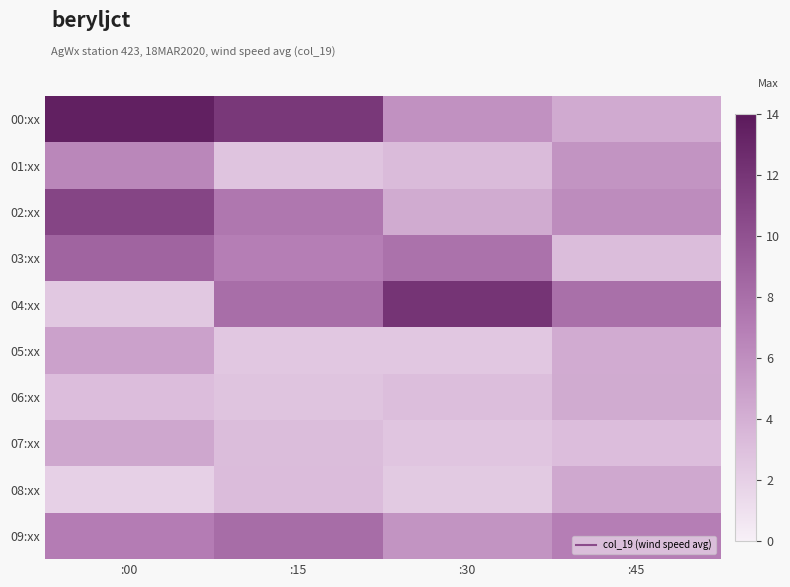

Which series changed the most between :15 and :45?

00:xx